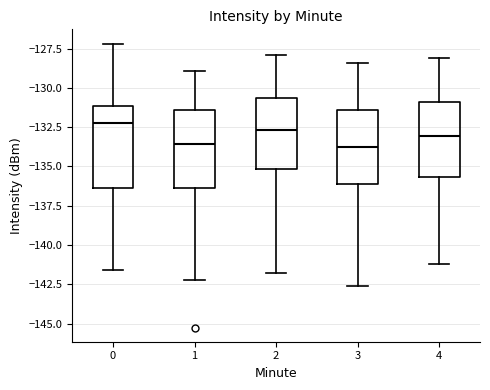

Reading left to right, read every box against the y-axis: the position of its median line, the range the box covers, and the ends of its whiskers. The values are not printed on the chart, so give them approximately, as read against the axis.

0: median -132.5, box -136.5 to -131.0, whiskers -141.5 to -127.0
1: median -133.5, box -136.5 to -131.5, whiskers -142.0 to -129.0
2: median -132.5, box -135.0 to -130.5, whiskers -142.0 to -128.0
3: median -133.5, box -136.0 to -131.5, whiskers -142.5 to -128.5
4: median -133.0, box -135.5 to -131.0, whiskers -141.0 to -128.0